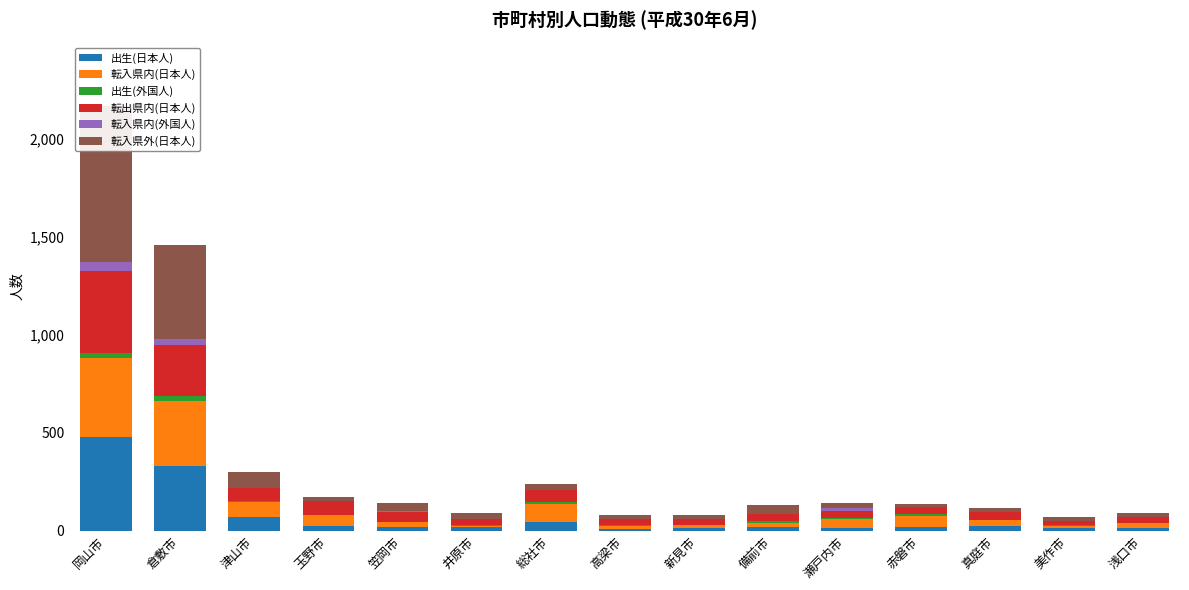

Reading left to right, extract all data points from this chart.

出生(日本人): 478	328	67	25	18	17	42	6	14	17	11	20	25	15	14
転入県内(日本人): 403	335	77	53	28	6	92	18	12	21	50	52	27	7	24
出生(外国人): 24	21	6	2	0	6	11	2	0	10	1	15	1	4	0
転出県内(日本人): 418	261	68	70	49	28	64	33	32	37	38	34	43	23	29
転入県内(外国人): 48	33	0	0	7	0	0	2	0	0	15	0	1	2	0
転入県外(日本人): 794	477	80	21	38	33	30	18	24	48	24	16	19	17	23